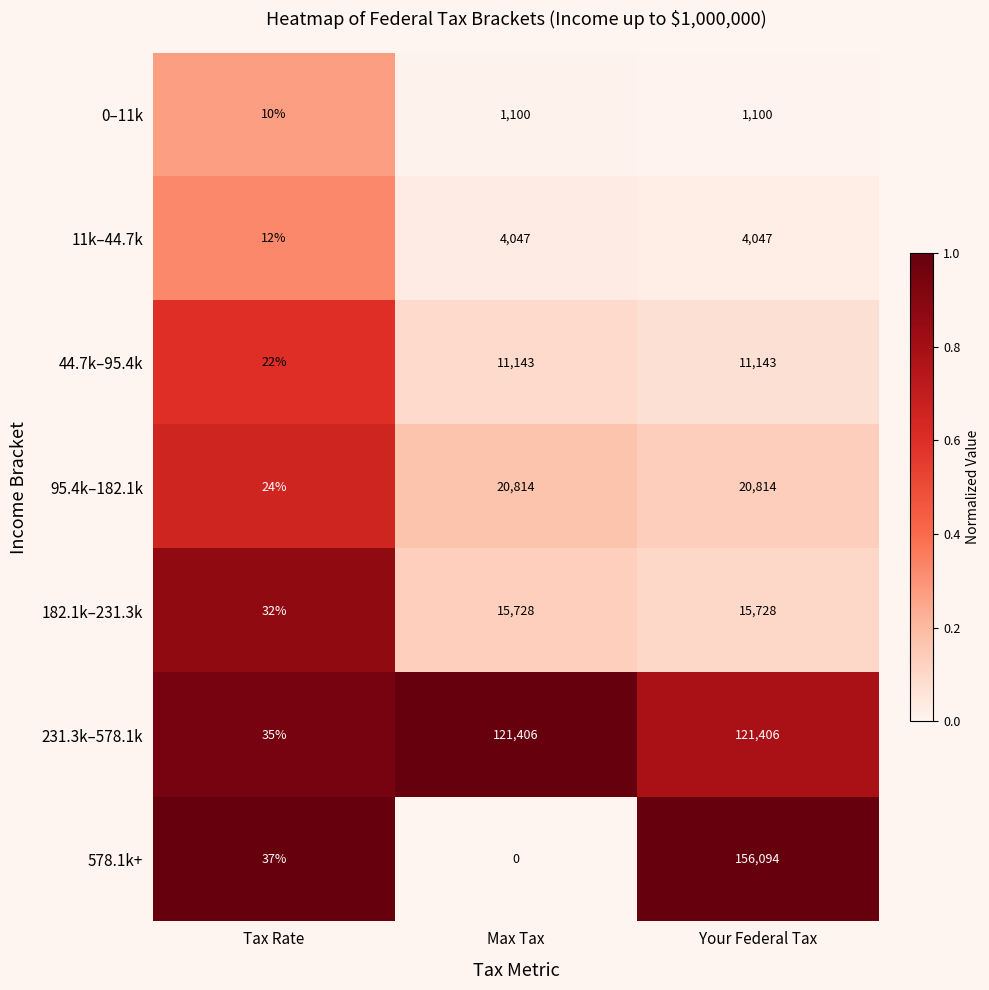

Reading left to right, what are all the values shown in this chart?

0–11k: Tax Rate=10	Max Tax=1100	Your Federal Tax=1100
11k–44.7k: Tax Rate=12	Max Tax=4047	Your Federal Tax=4047
44.7k–95.4k: Tax Rate=22	Max Tax=11143	Your Federal Tax=11143
95.4k–182.1k: Tax Rate=24	Max Tax=20814	Your Federal Tax=20814
182.1k–231.3k: Tax Rate=32	Max Tax=15728	Your Federal Tax=15728
231.3k–578.1k: Tax Rate=35	Max Tax=121406	Your Federal Tax=121406
578.1k+: Tax Rate=37	Max Tax=0	Your Federal Tax=156094